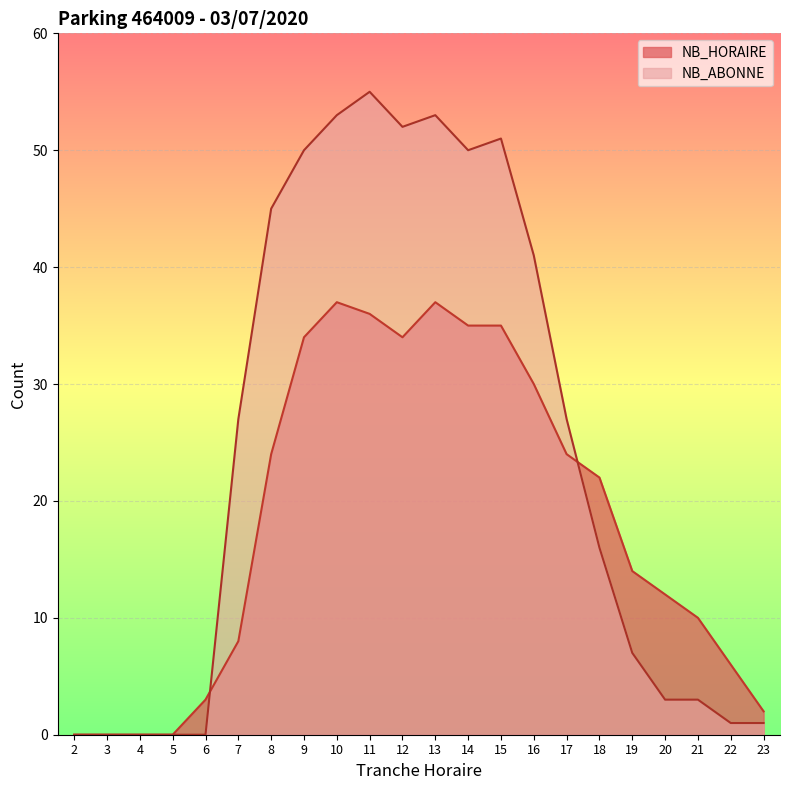

What is the value of the NB_HORAIRE point at the 19th from the left?

12